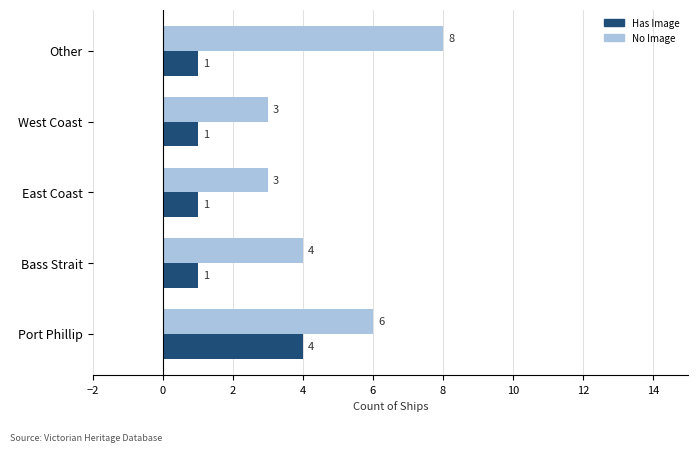

At which category is the sum across all series the highest?

Port Phillip